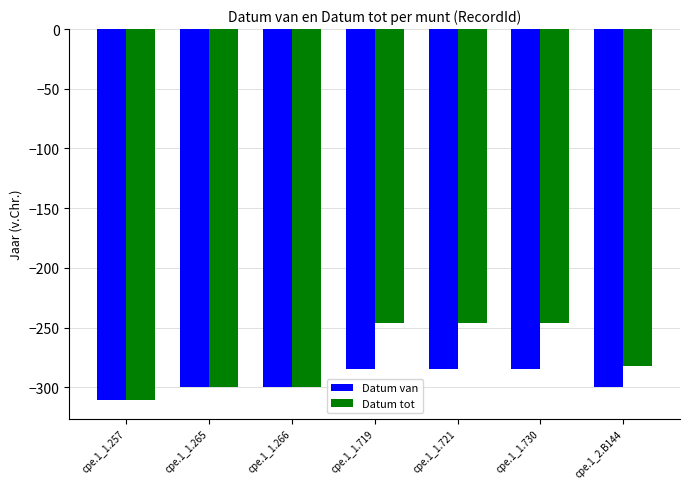

How many bars are there in total?

14